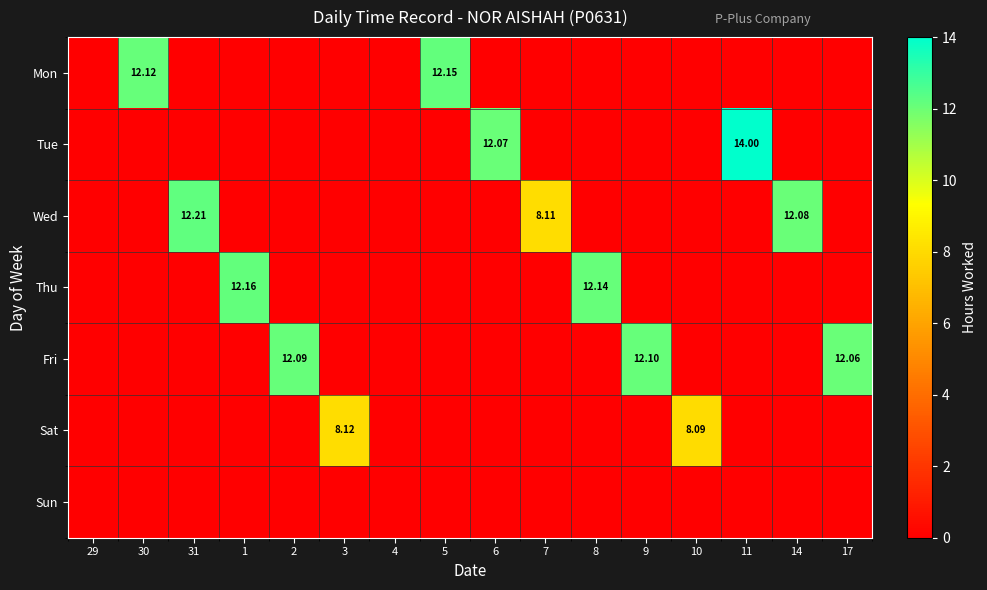

Is the value of Sun at 29 greater than the value of Wed at 5?

No